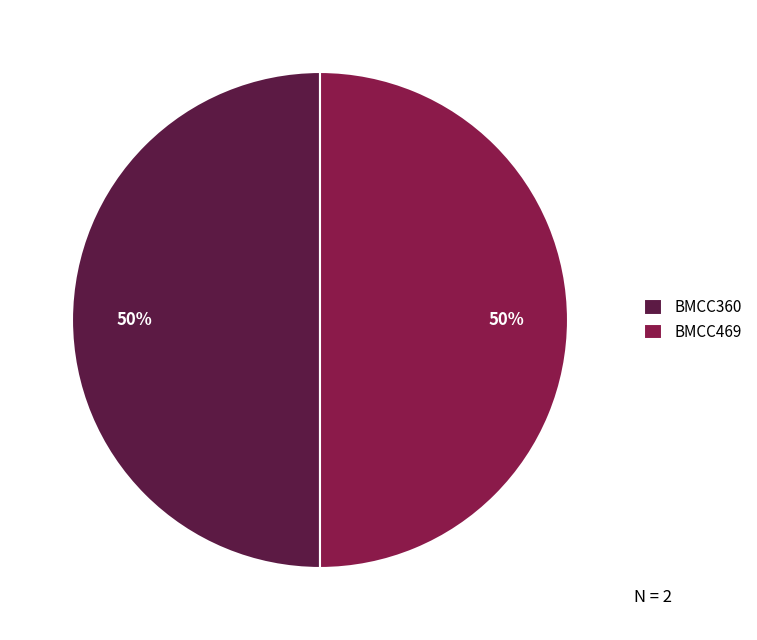

To the nearest percent, what percentage of the pie is BMCC360?

50%